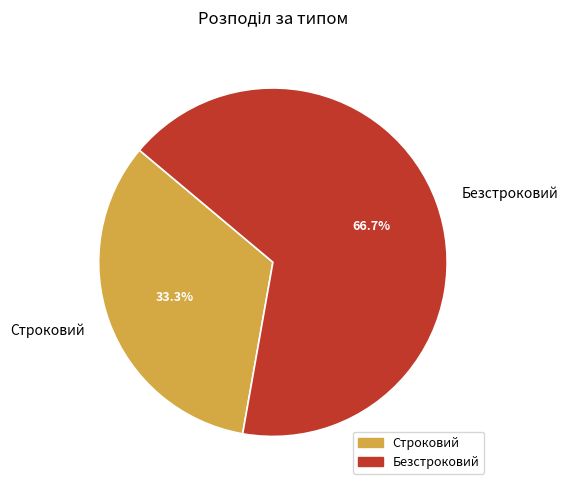

To the nearest percent, what portion does Строковий represent?

33%